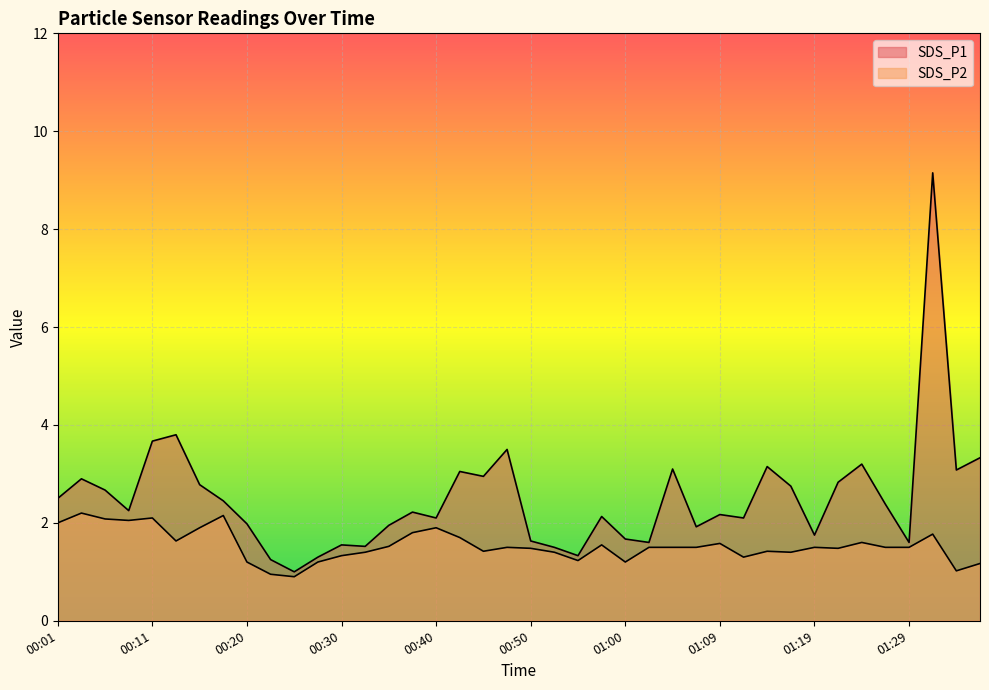

True or false: SDS_P2 and SDS_P1 intersect in this chart.

False